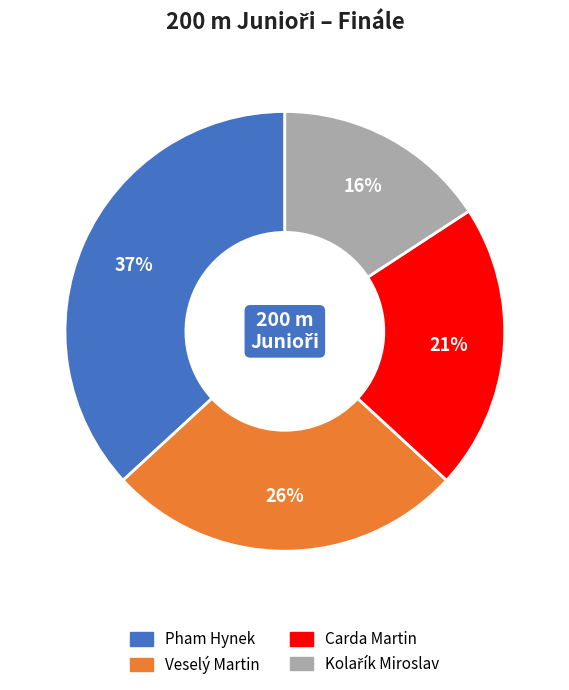

How many segments does this pie chart have?

4